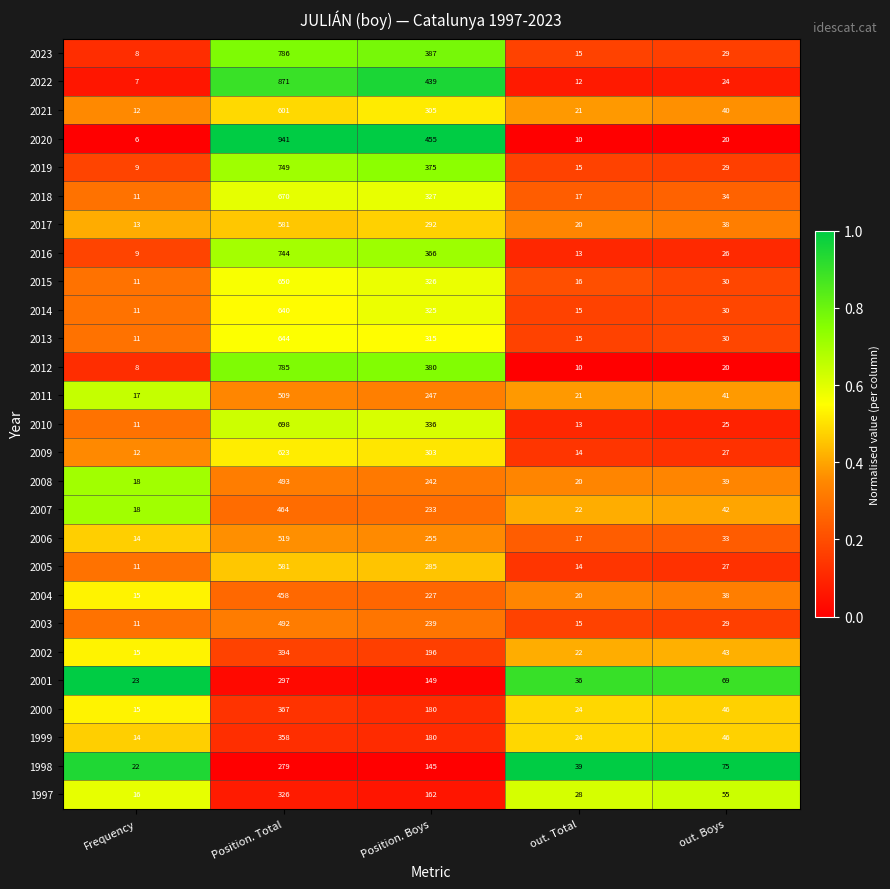

List the labels in order of 2003 value, largest first.

Position. Total, Position. Boys, out. Boys, out. Total, Frequency